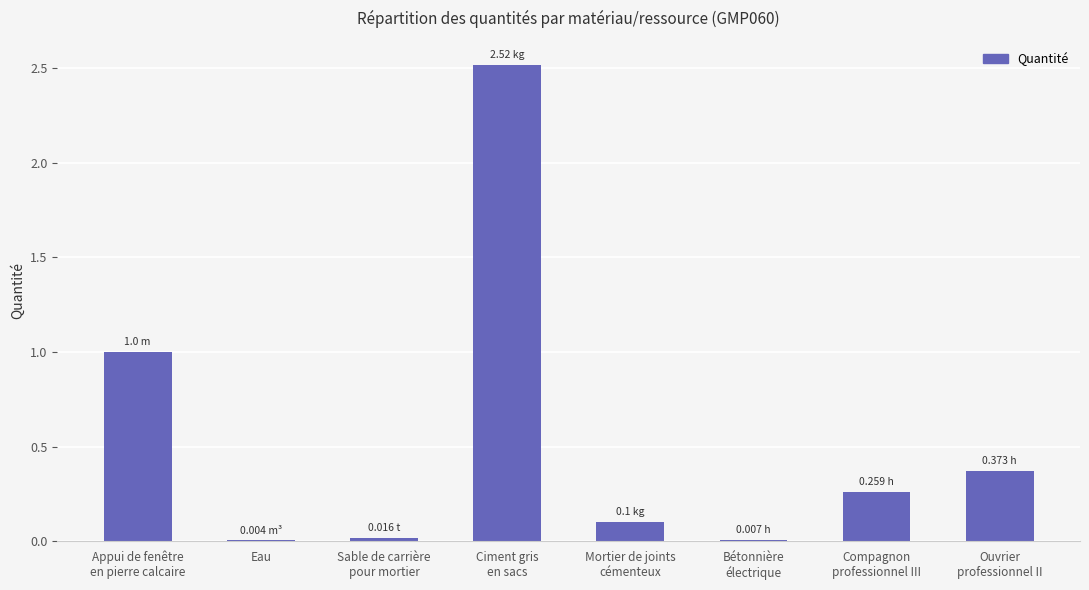

What is the sum of all values?

4.3